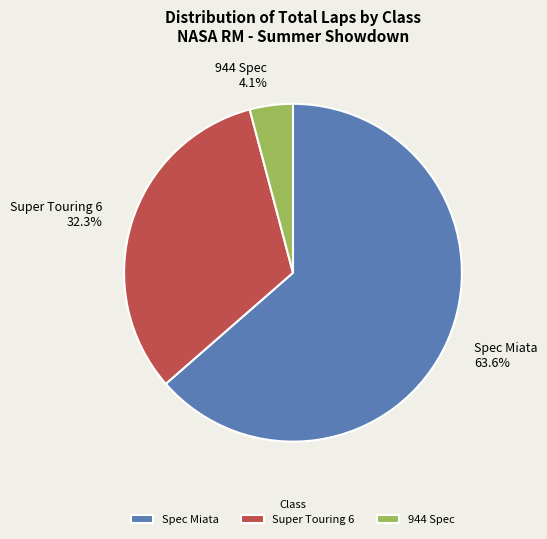

What percentage is the Spec Miata slice, to the nearest percent?

64%